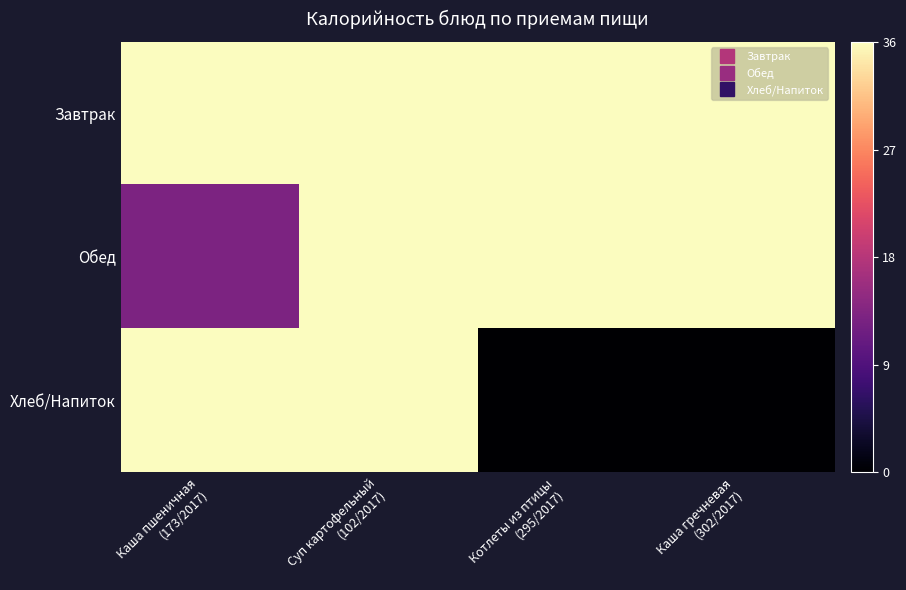

List the series in order of their overall mean, lowest first.

Хлеб/Напиток, Обед, Завтрак